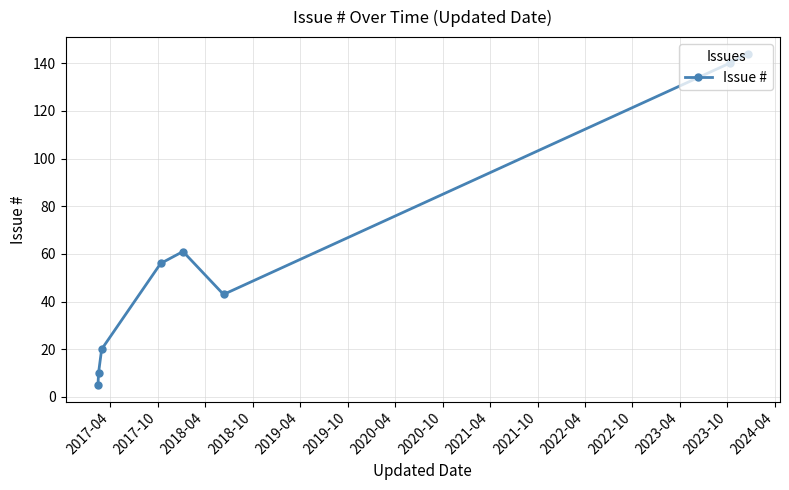

What is the greatest value displayed?

144